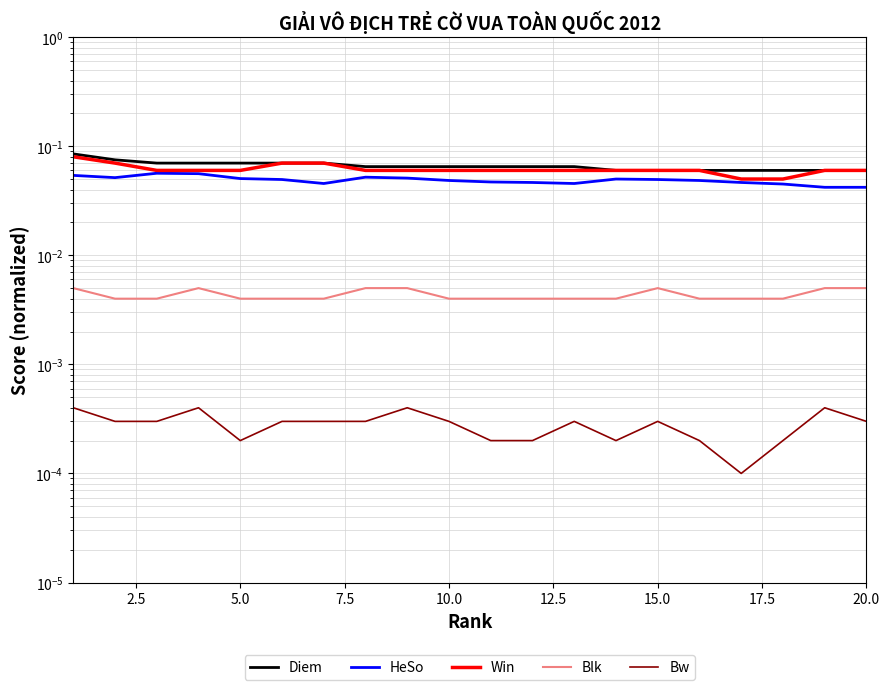

True or false: Blk and Win cross at least once.

False